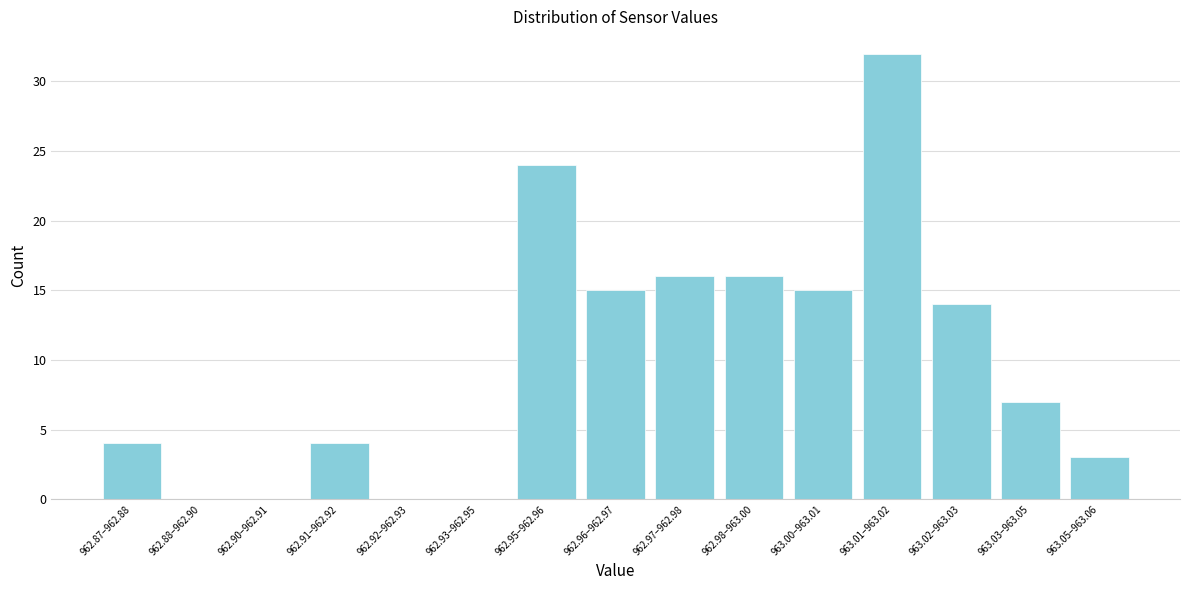

Reading left to right, extract all data points from this chart.

962.87–962.88=4	962.88–962.90=0	962.90–962.91=0	962.91–962.92=4	962.92–962.93=0	962.93–962.95=0	962.95–962.96=24	962.96–962.97=15	962.97–962.98=16	962.98–963.00=16	963.00–963.01=15	963.01–963.02=32	963.02–963.03=14	963.03–963.05=7	963.05–963.06=3